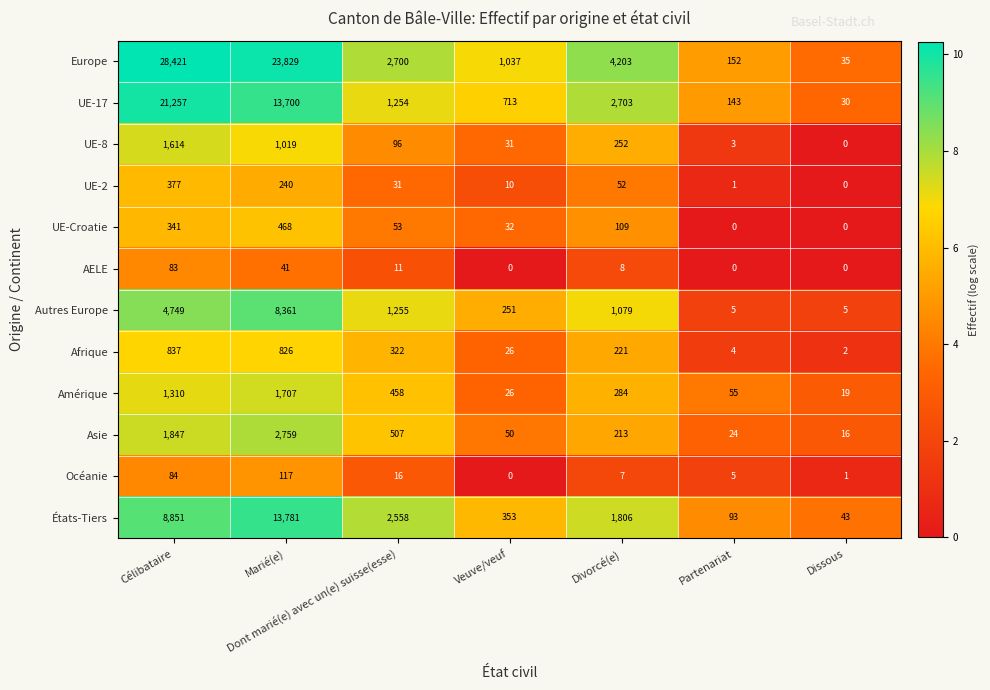

Where is UE-8 nearest to the value 807?

Marié(e)